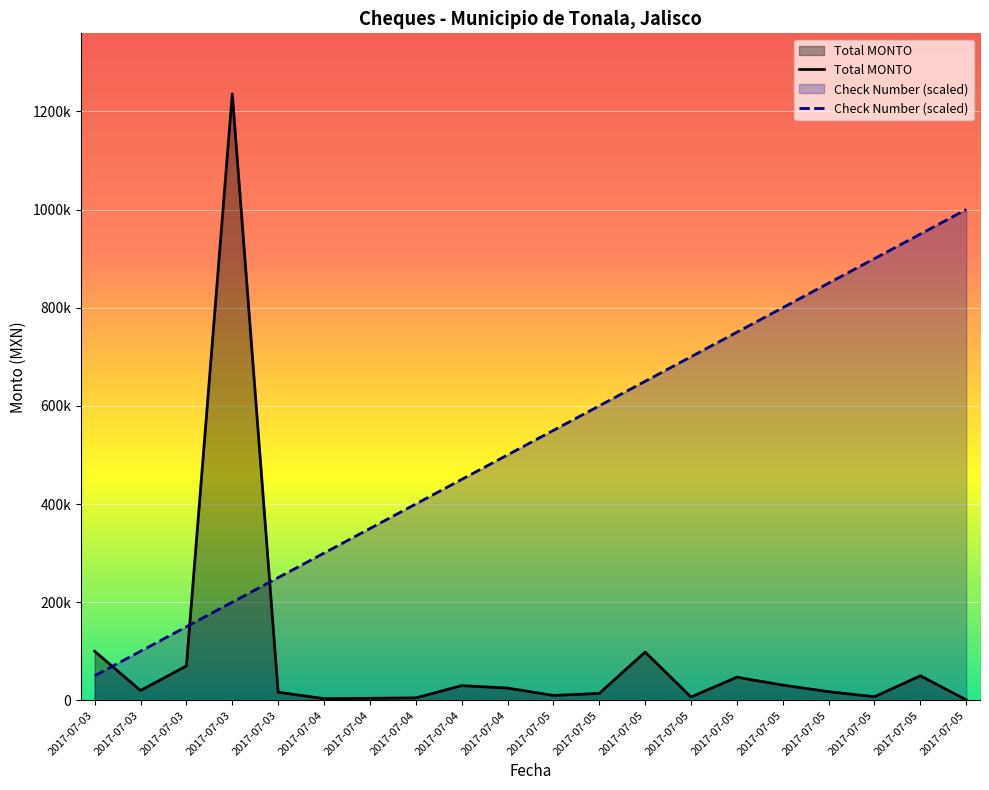

Is the value of Check Number (scaled) at 2017-07-04 greater than the value of Total MONTO at 2017-07-04?

Yes